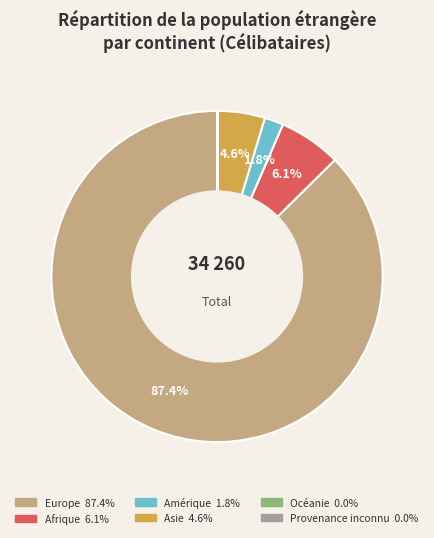

Between Europe and Asie, which is larger?

Europe